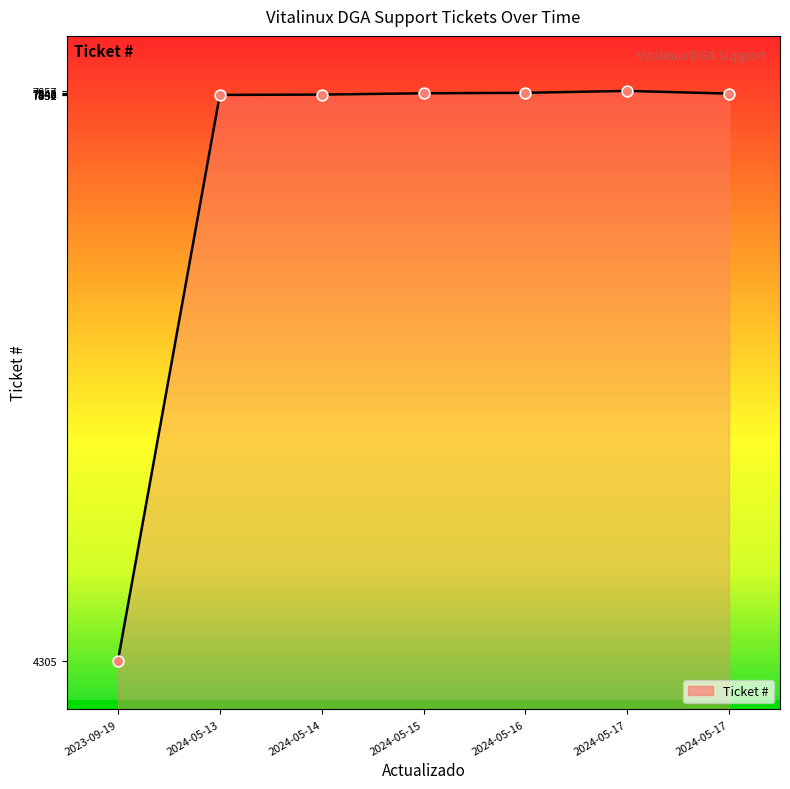

What is the change in value from 2023-09-19 to 2024-05-16?

+3540